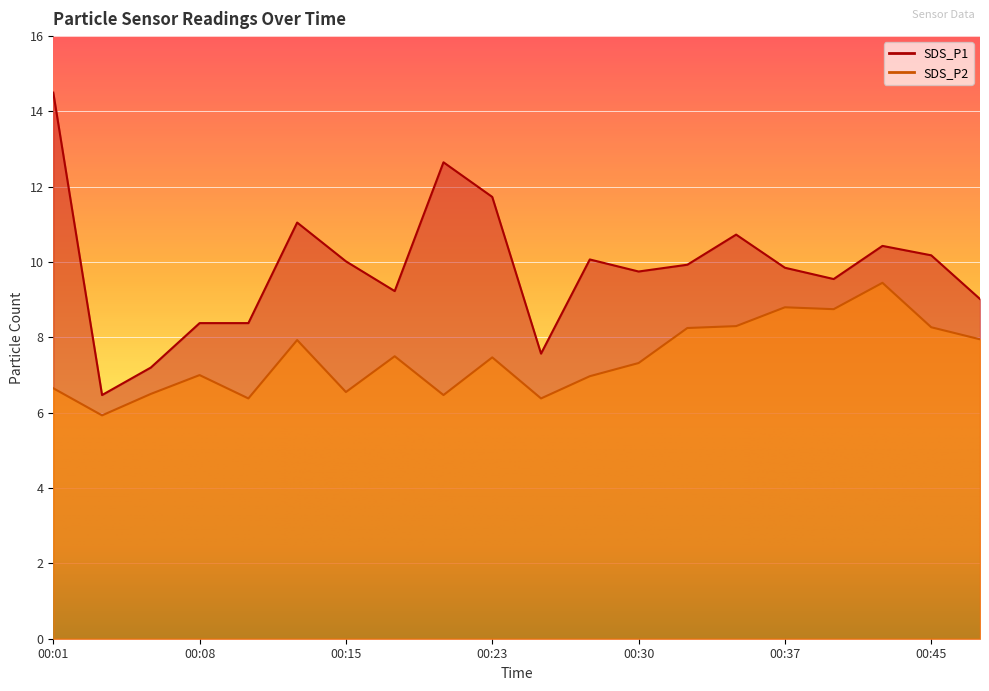

Where is the first local minimum for SDS_P2?

00:03